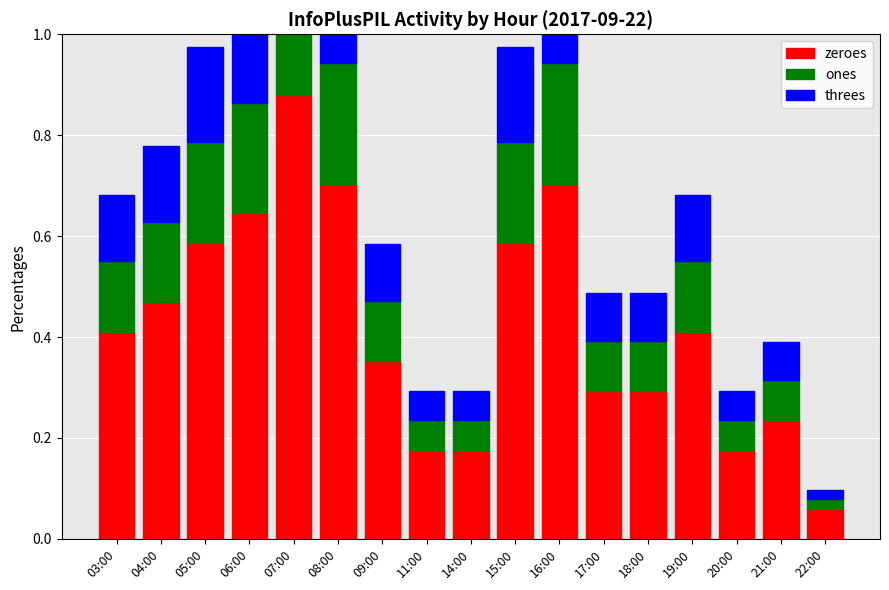

Is it true that ones equals 0.3 at 15:00?

False